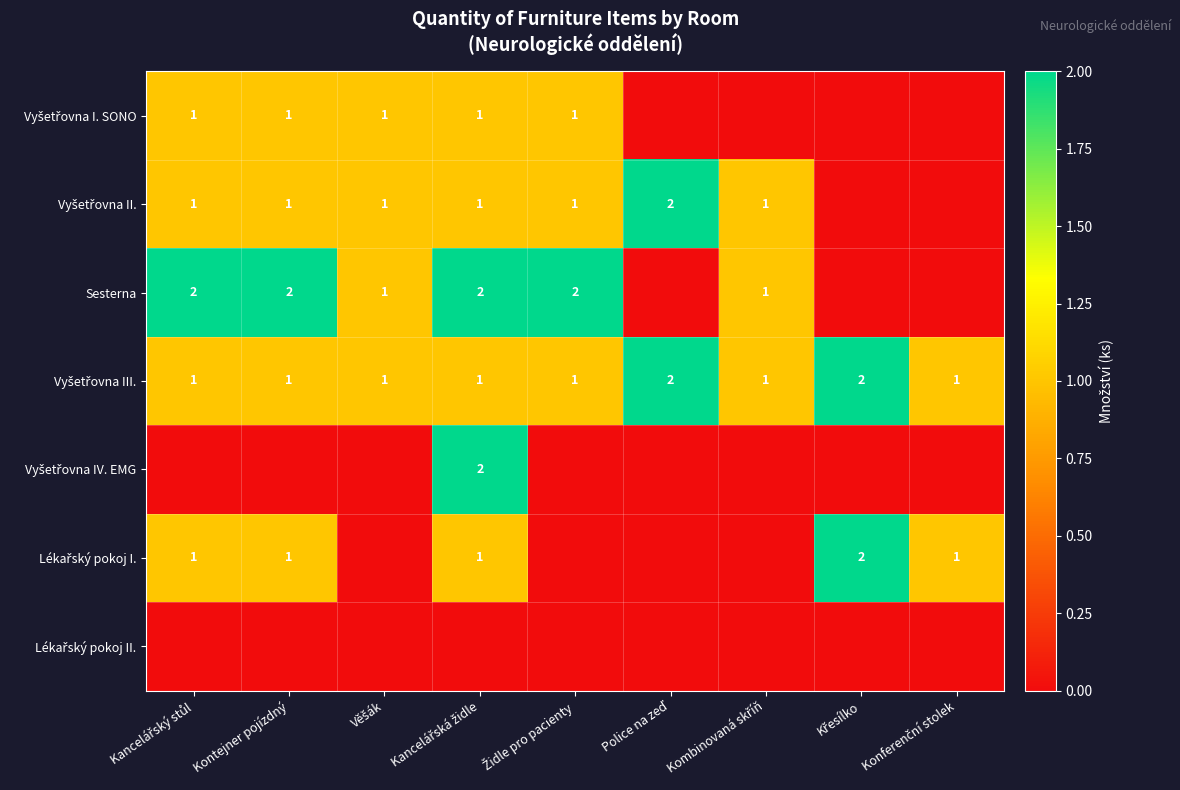

At which category is the sum across all series the highest?

Kancelářská židle